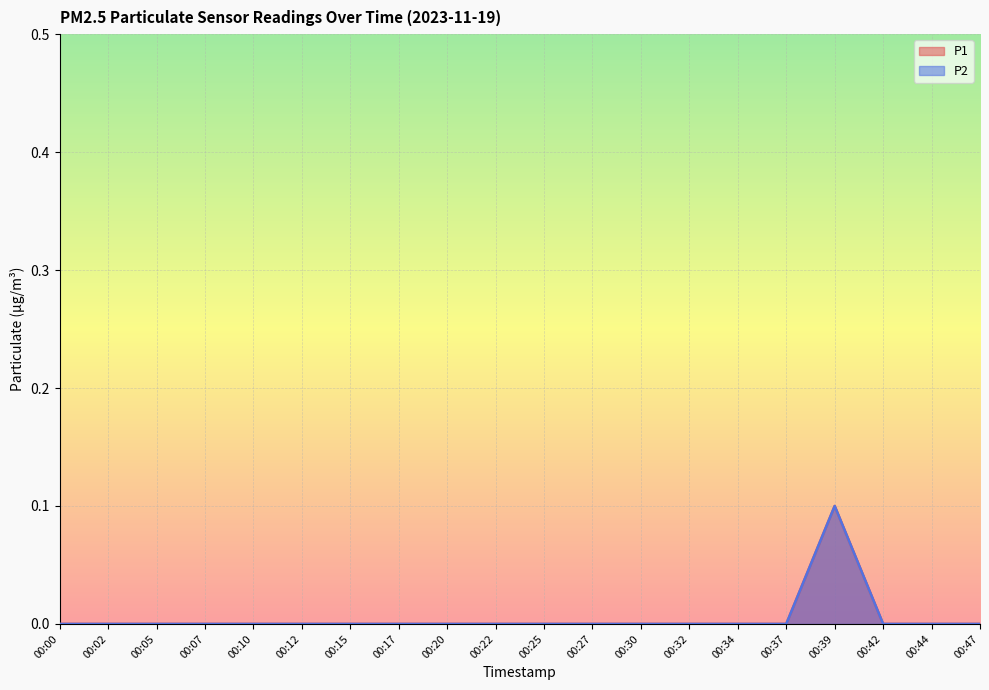

True or false: P2 and P1 cross at least once.

False